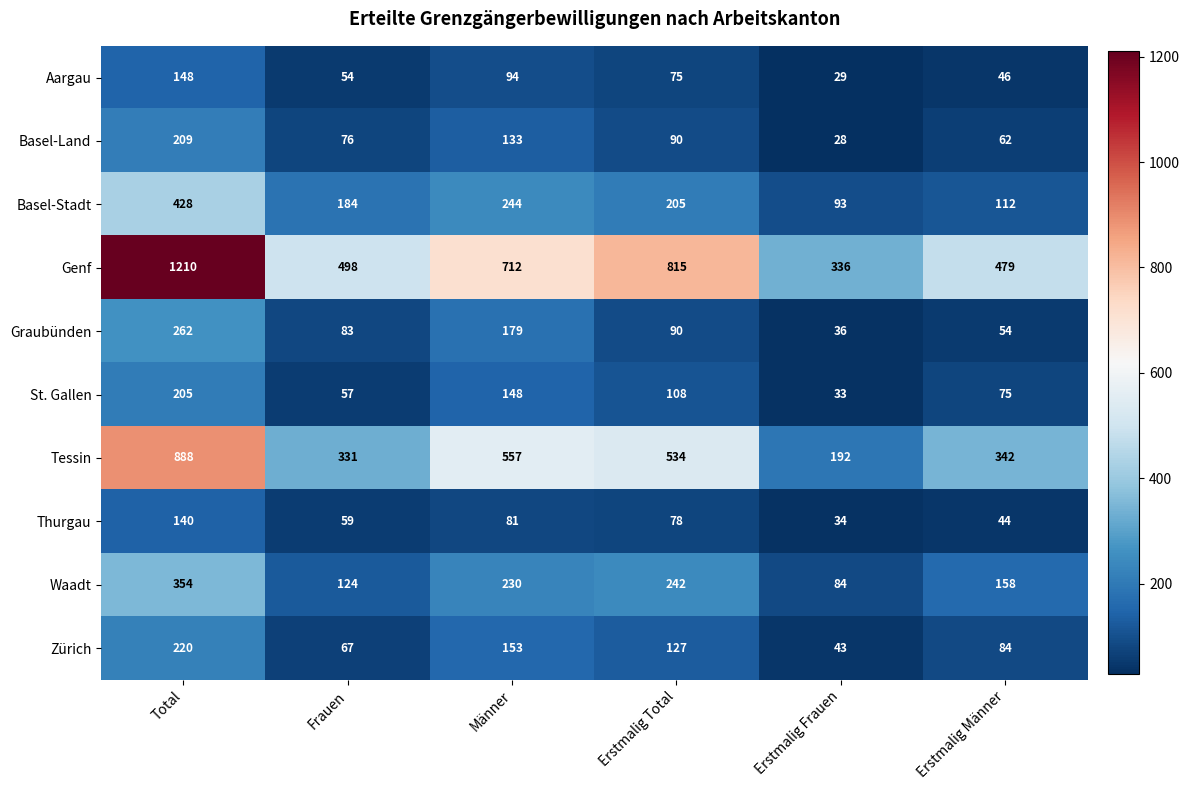

Rank the categories by Basel-Stadt value from highest to lowest.

Total, Männer, Erstmalig Total, Frauen, Erstmalig Männer, Erstmalig Frauen